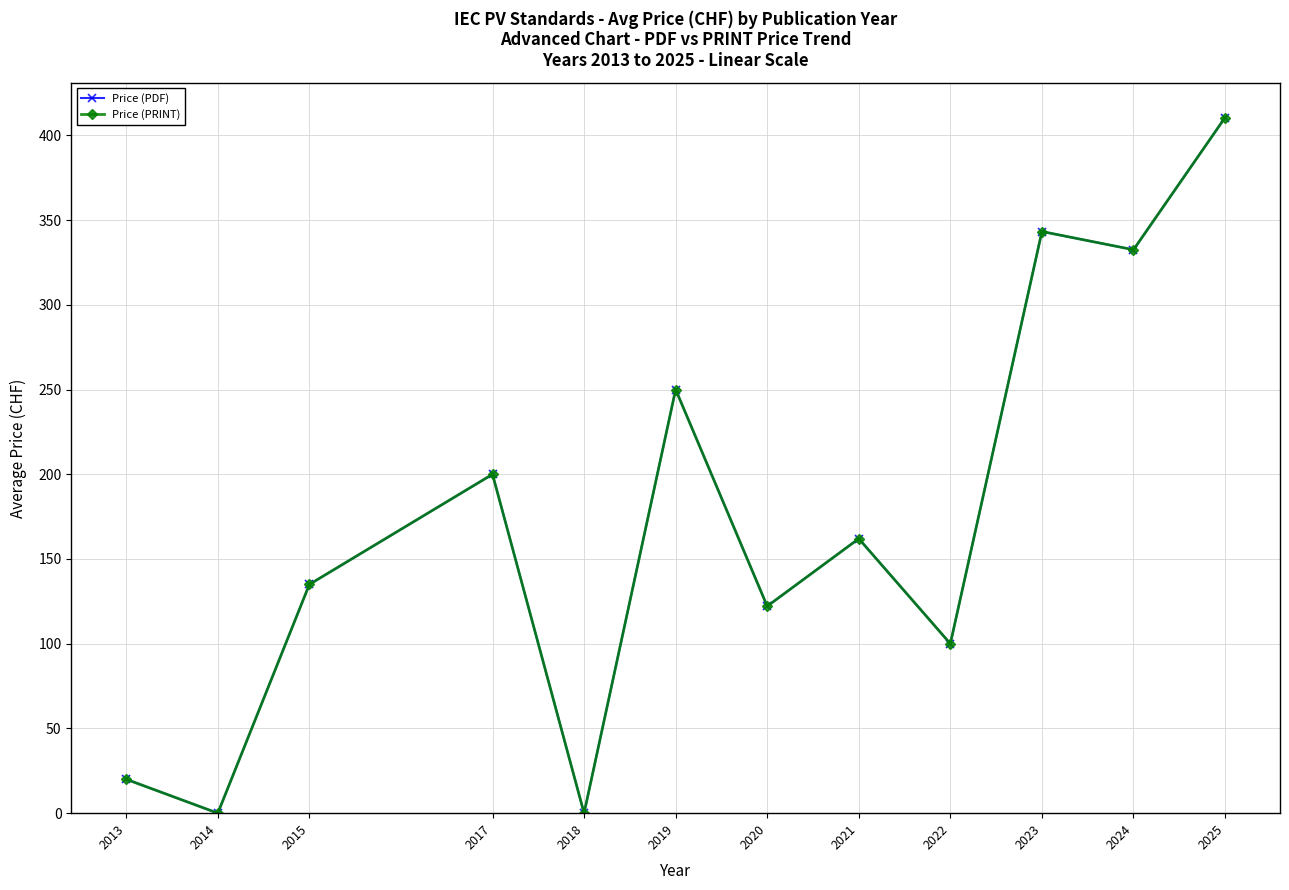

Does the chart have visible grid lines?

Yes